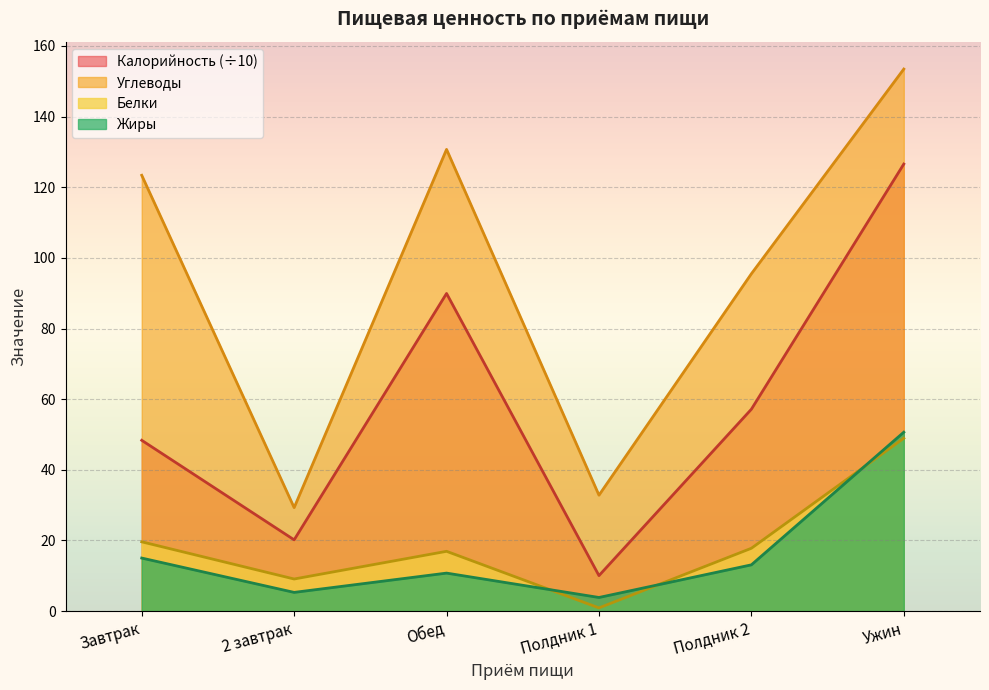

How many lines are shown in the chart?

4